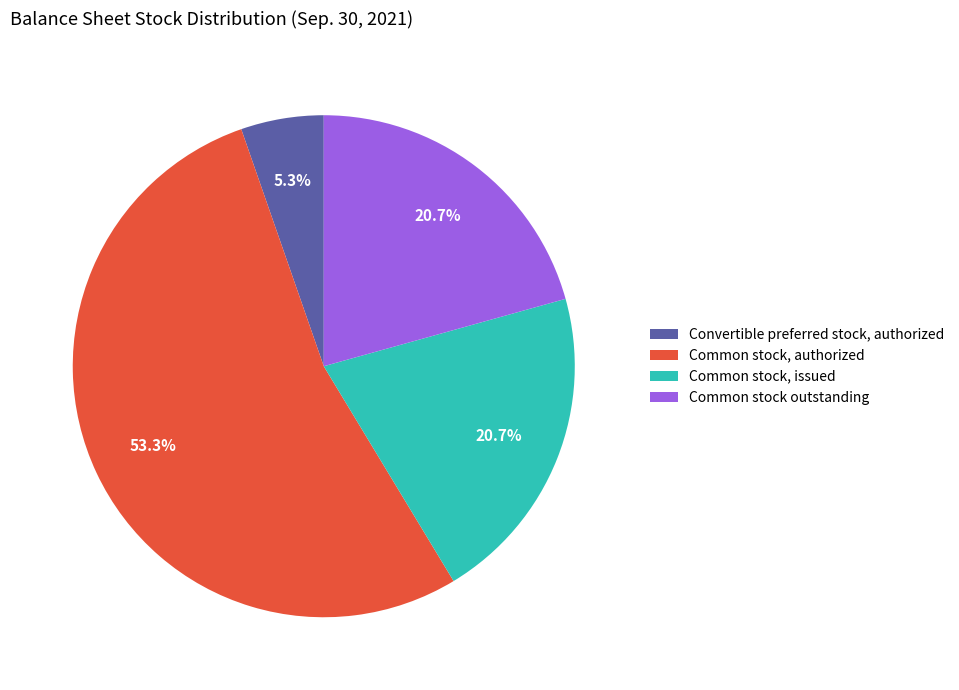

To the nearest percent, what percentage of the pie is Common stock, authorized?

53%